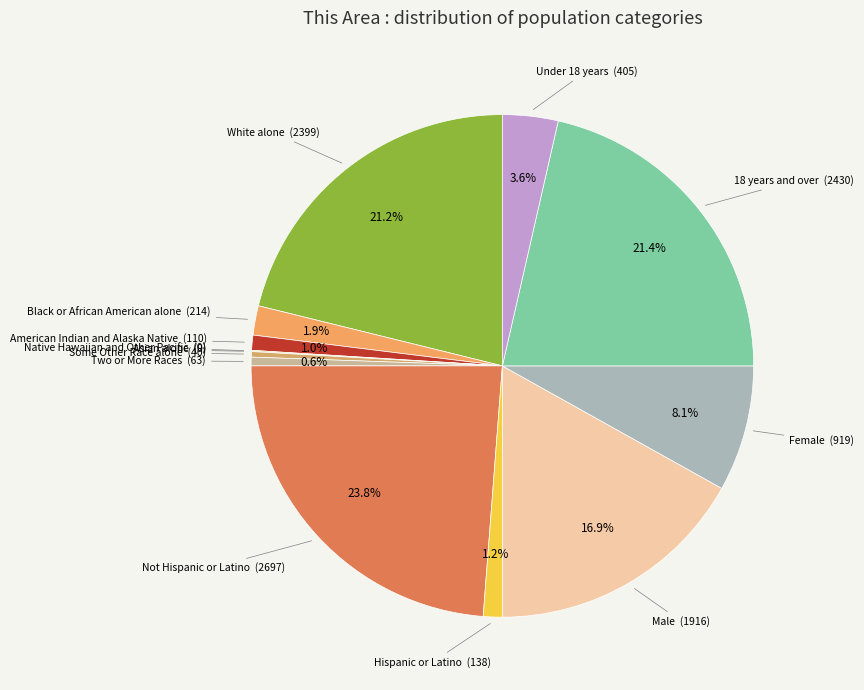

Which slice is the smallest?

Native Hawaiian and Other Pacific